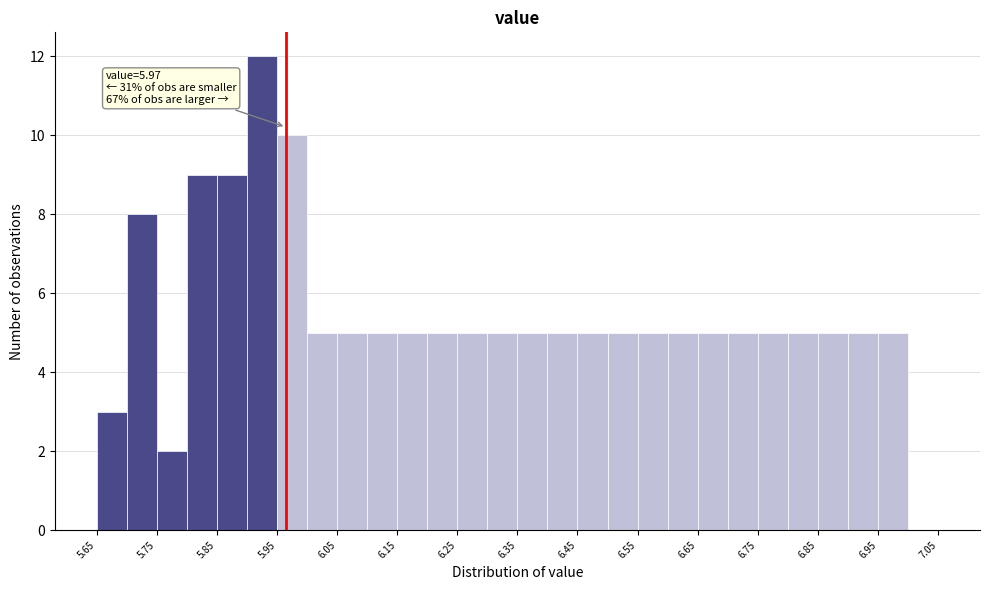

Over which range of the x-axis is the bar tallest?

5.905 to 5.955